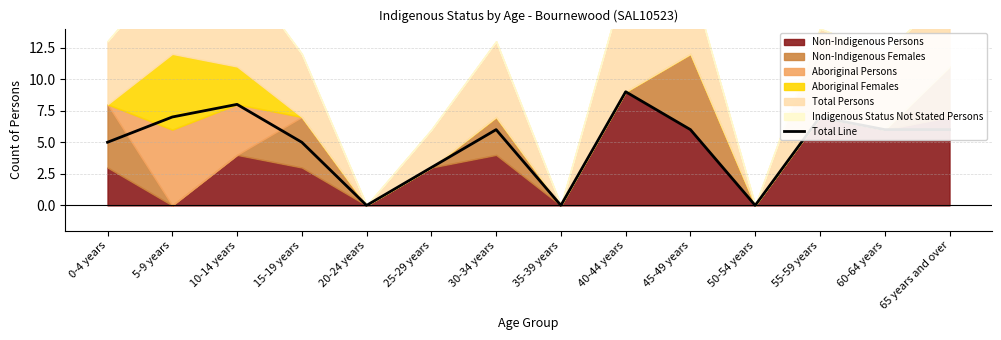

At which category does the data reach its first local valley?

20-24 years